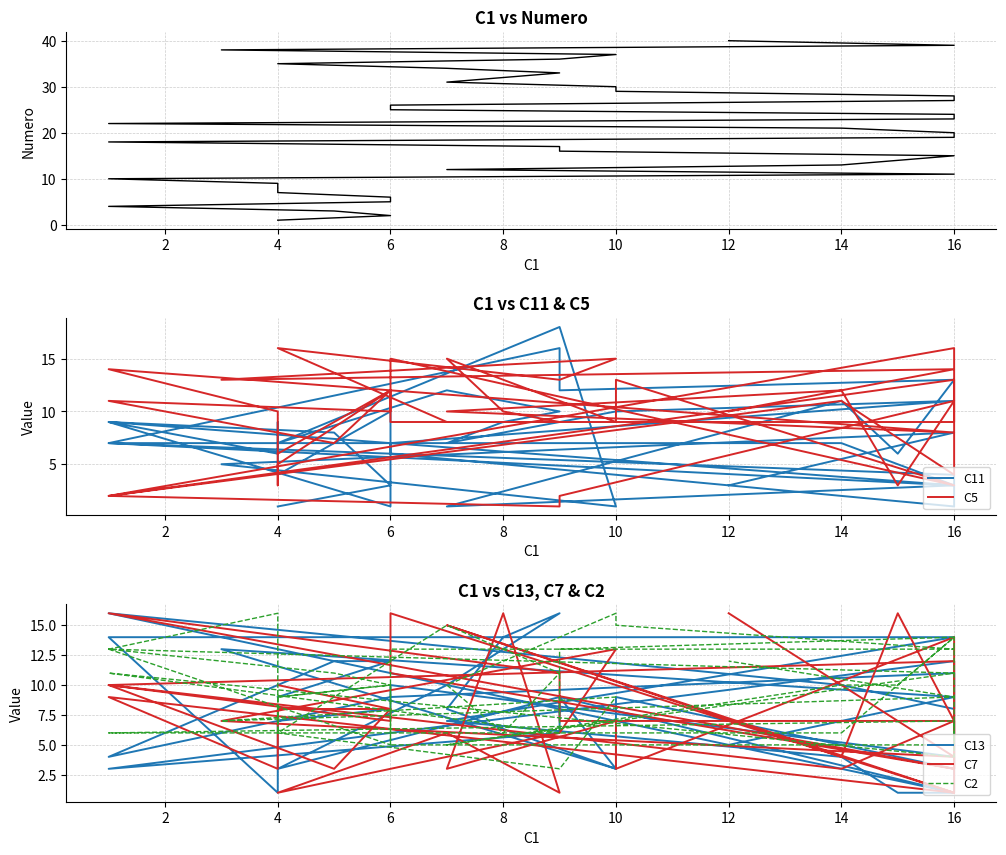

How many data points in C11 are above 7?

18